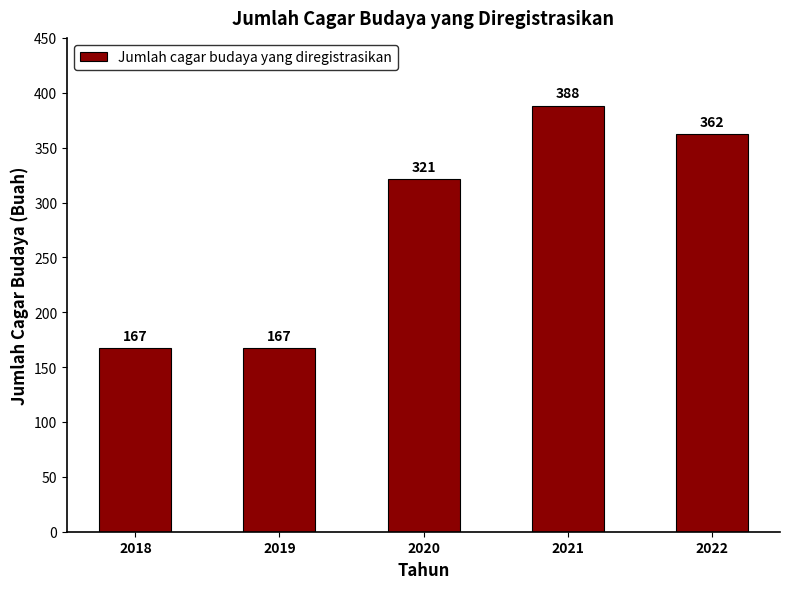

Is it true that the value at 2018 is 167?

True